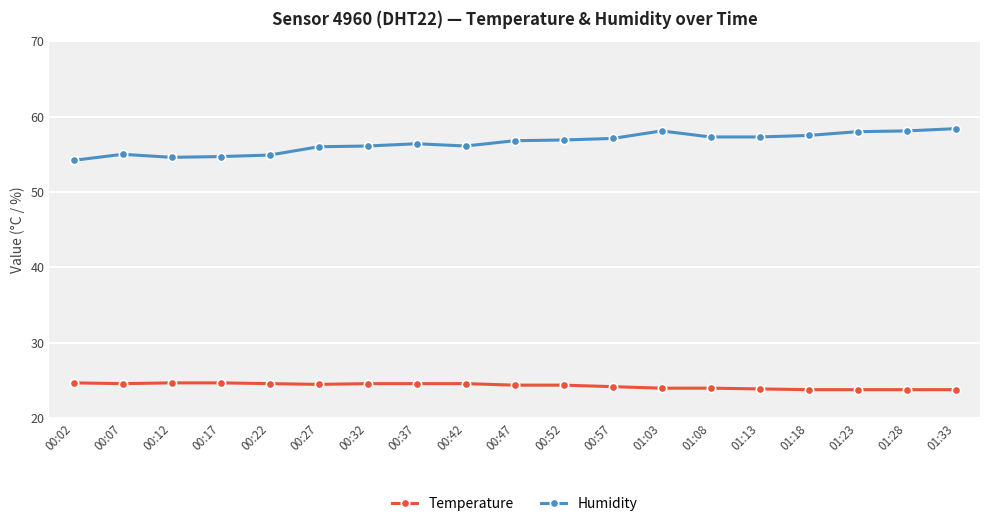

Rank the series at 01:28 from lowest to highest value.

Temperature, Humidity